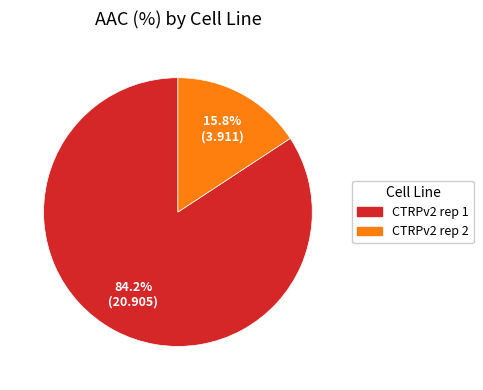

How many segments does this pie chart have?

2